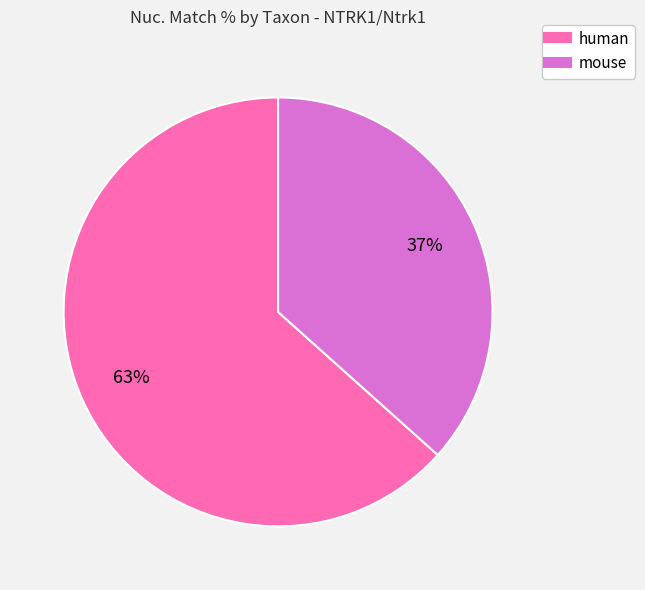

Is there any slice that represents more than half of the pie?

Yes